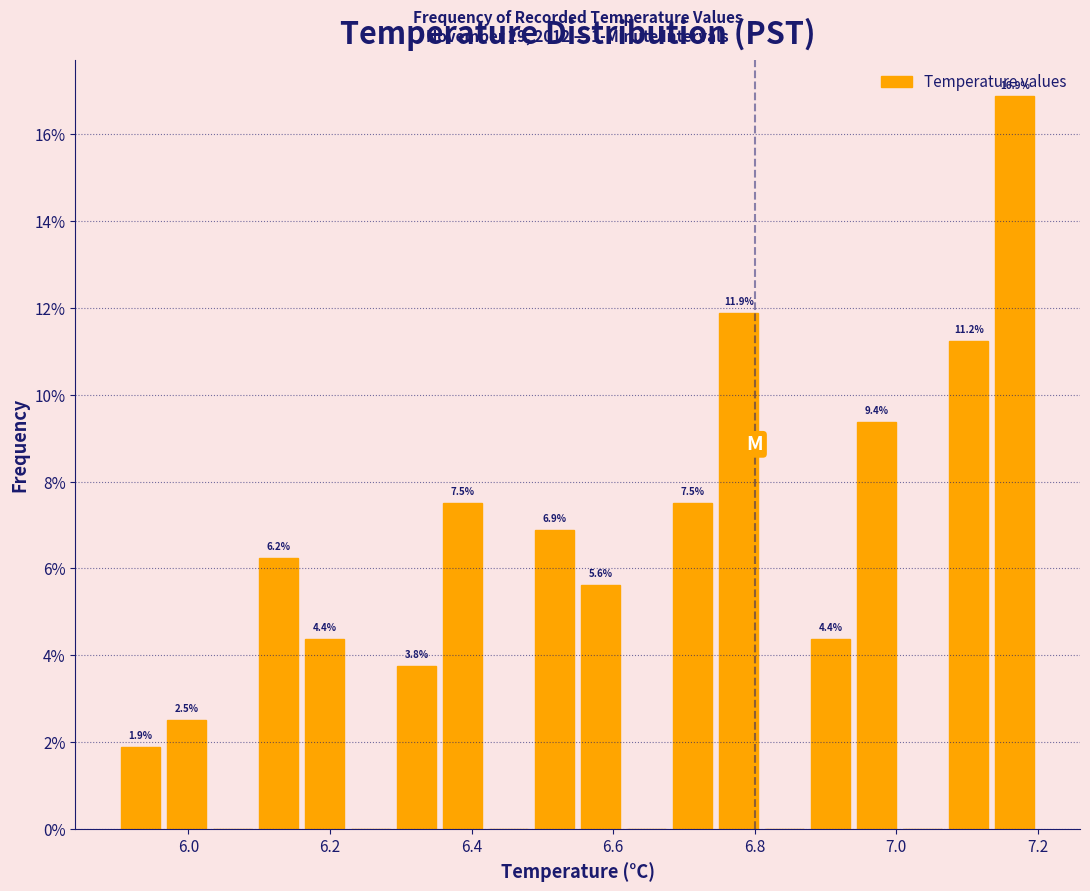

Around what value on the x-axis is the tallest bar? Give the approximate position of its centre, as read against the axis.

7.16